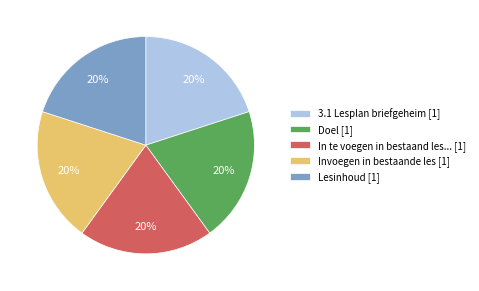

What percentage is the 3.1 Lesplan briefgeheim [1] slice, to the nearest percent?

20%